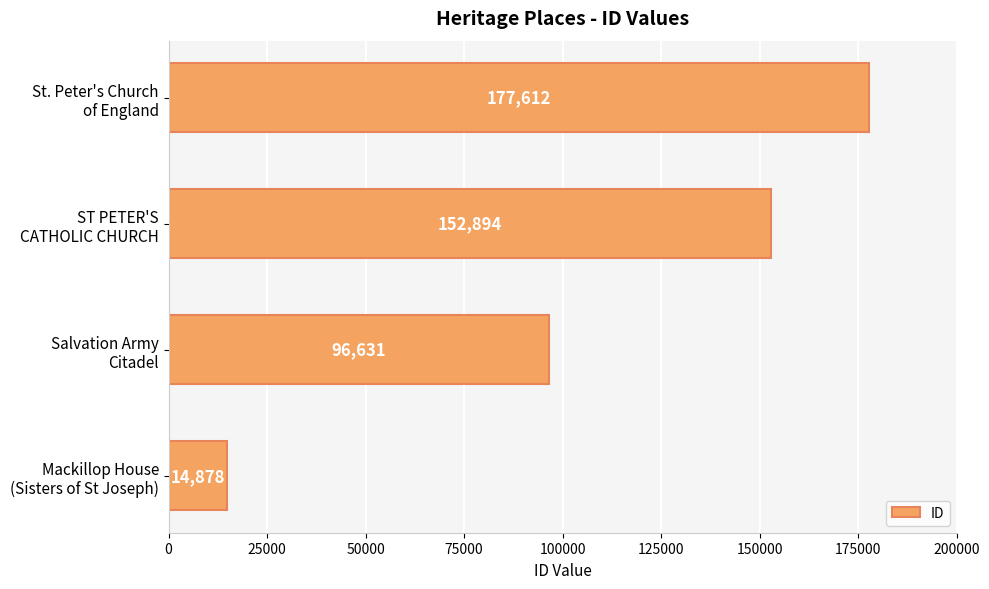

What is the sum of all values?

442015